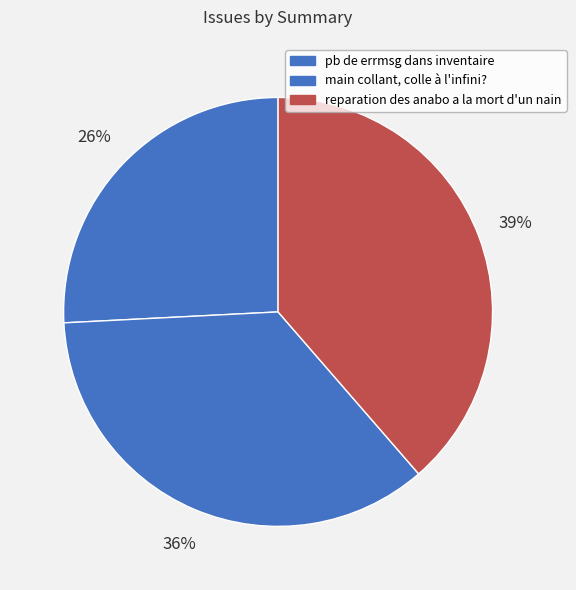

How much of the chart is everything except reparation des anabo a la mort d'un nain?

61.4%